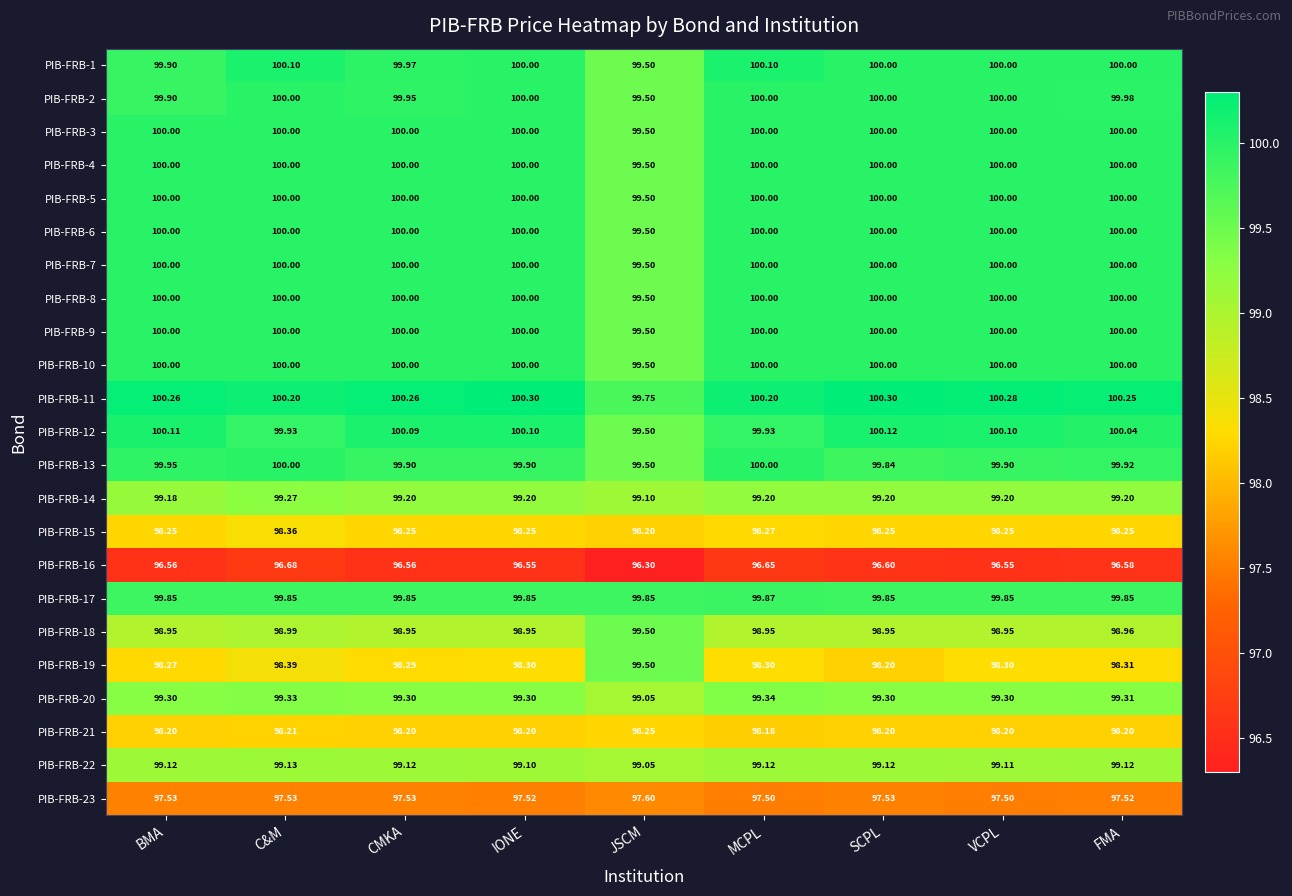

At which label does PIB-FRB-9 reach its minimum?

JSCM